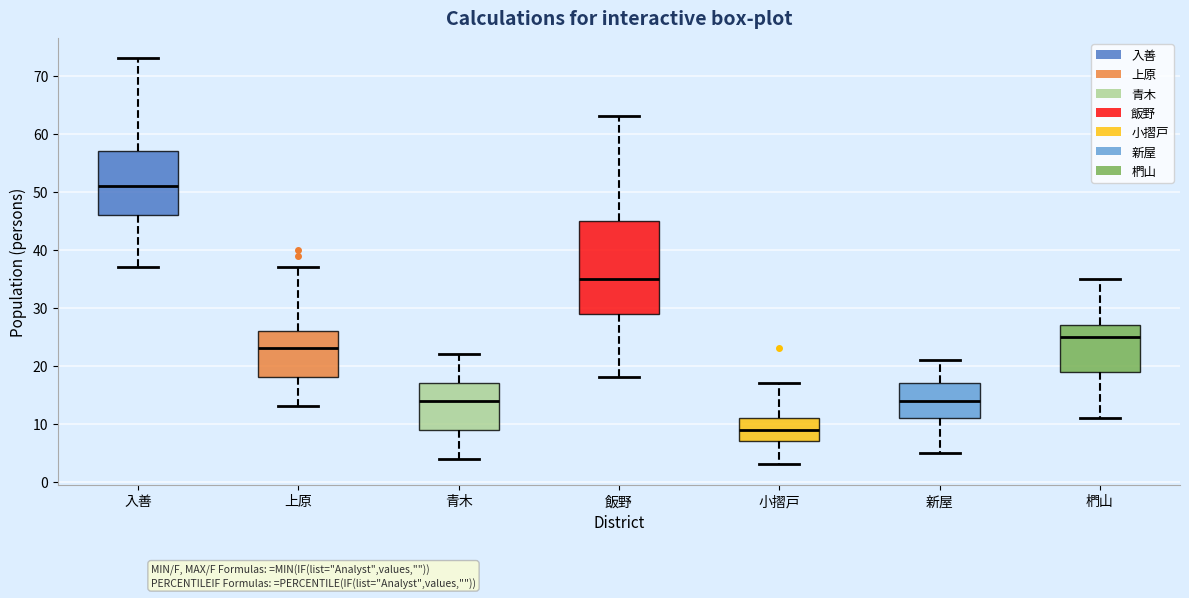

Reading left to right, read every box against the y-axis: the position of its median line, the range the box covers, and the ends of its whiskers. The values are not printed on the chart, so give them approximately, as read against the axis.

入善: median 51, box 46 to 57, whiskers 37 to 73
上原: median 23, box 18 to 26, whiskers 13 to 37
青木: median 14, box 9 to 17, whiskers 4 to 22
飯野: median 35, box 29 to 45, whiskers 18 to 63
小摺戸: median 9, box 7 to 11, whiskers 3 to 17
新屋: median 14, box 11 to 17, whiskers 5 to 21
椚山: median 25, box 19 to 27, whiskers 11 to 35